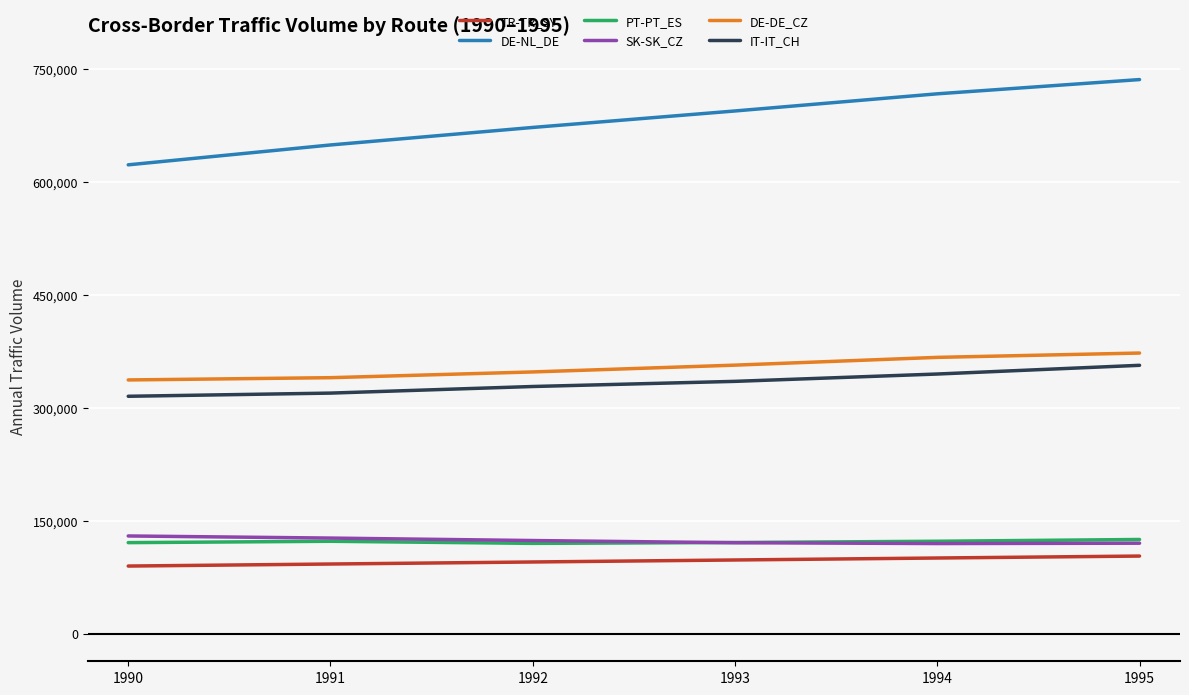

Which series has the widest spread of values?

DE-NL_DE